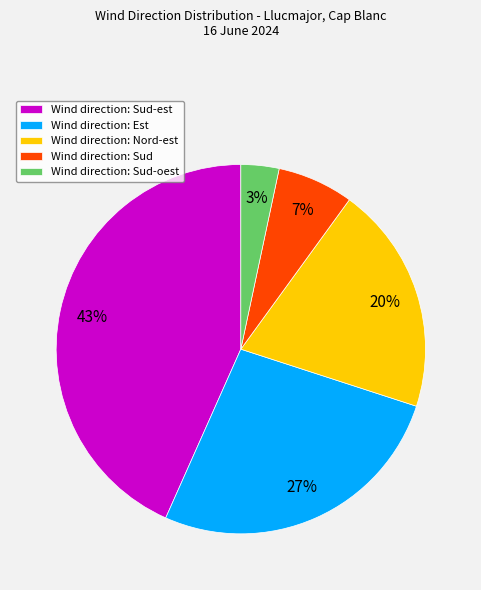

Which slice is the smallest?

Wind direction: Sud-oest